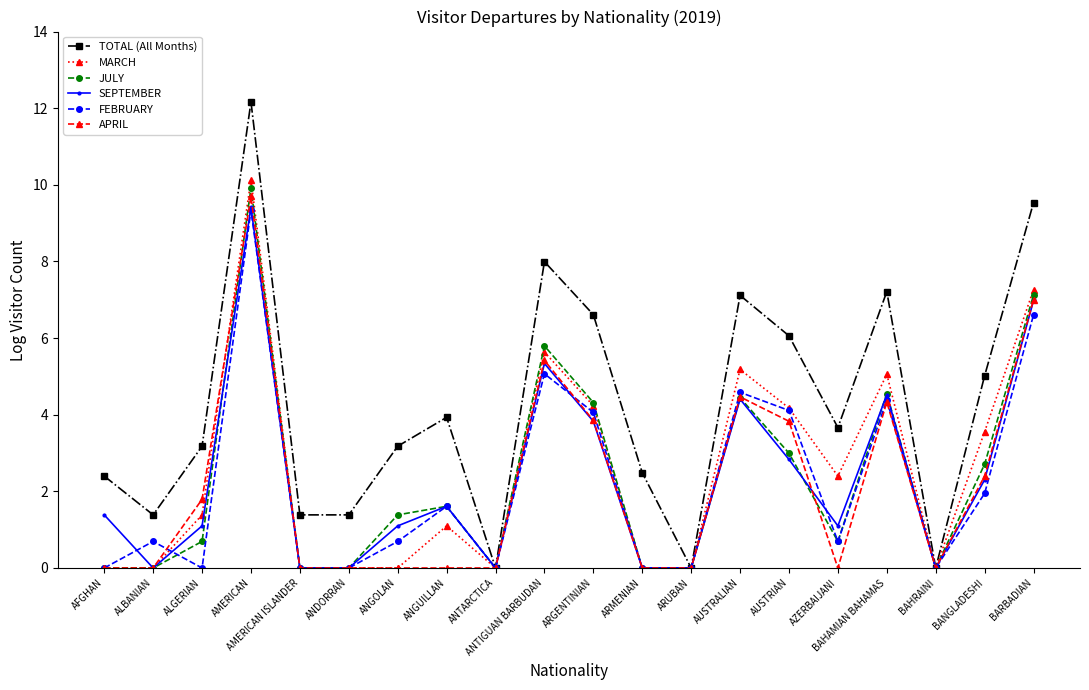

At which category is the sum across all series the highest?

AMERICAN